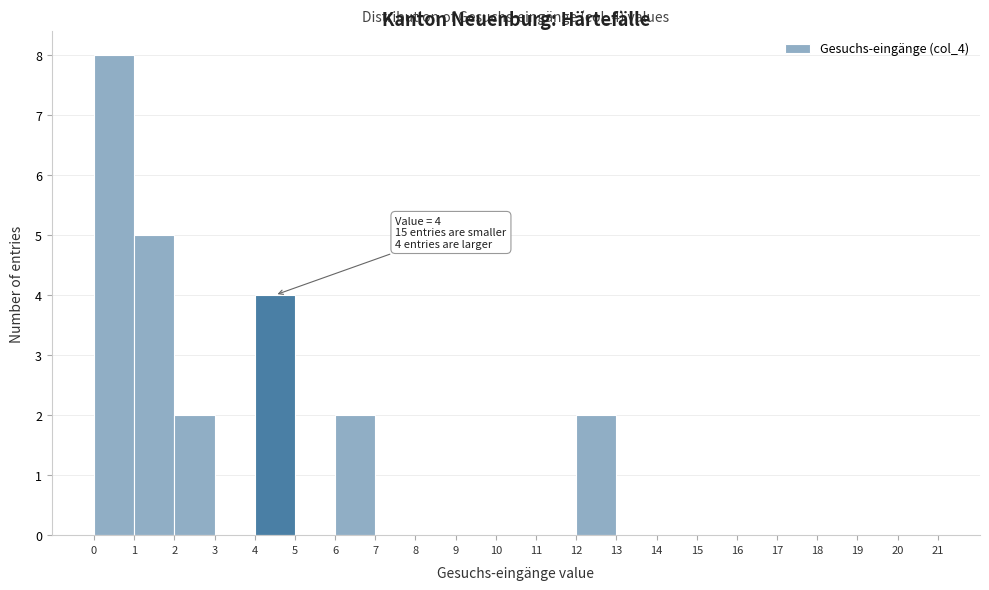

Over which range of the x-axis is the bar tallest?

0 to 1